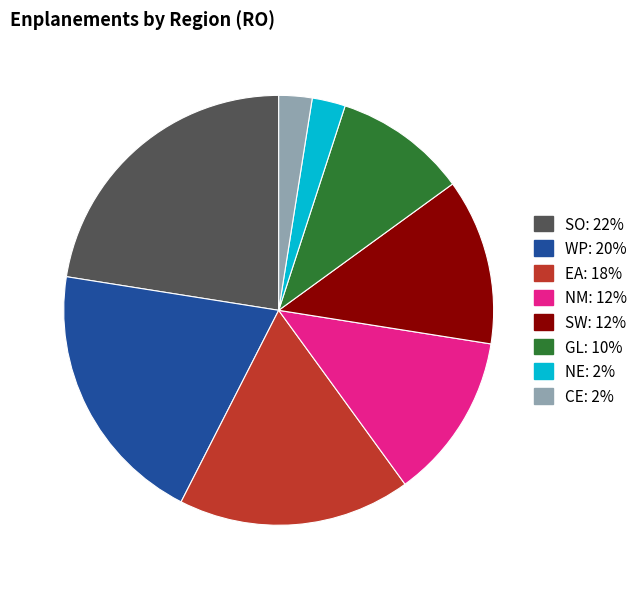

Which category has the biggest portion of the pie?

SO